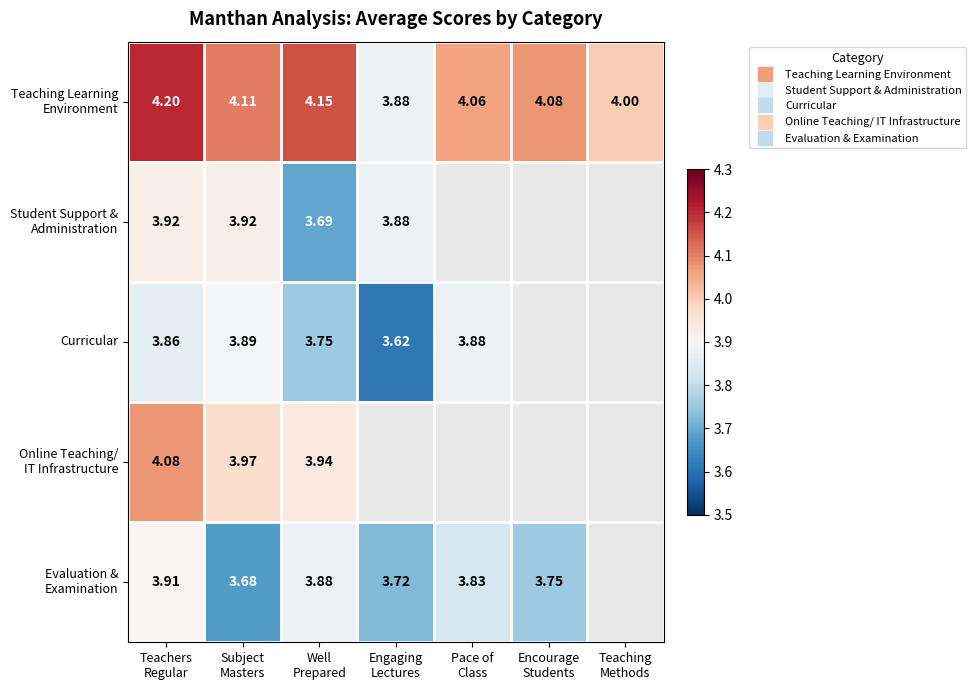

At Engaging Lectures, list the series in order from largest to smallest.

Teaching Learning Environment, Student Support & Administration, Evaluation & Examination, Curricular, Online Teaching/ IT Infrastructure